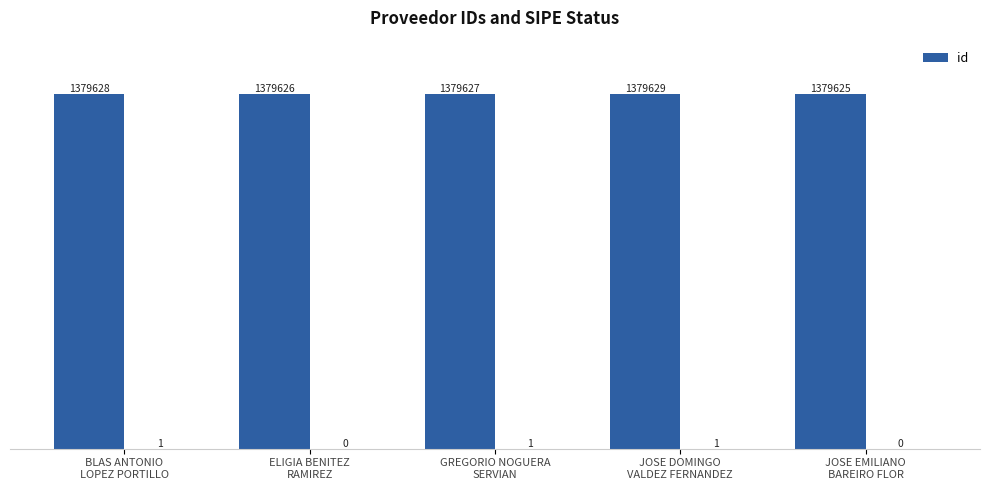

What is the maximum value shown in the chart?

1379629